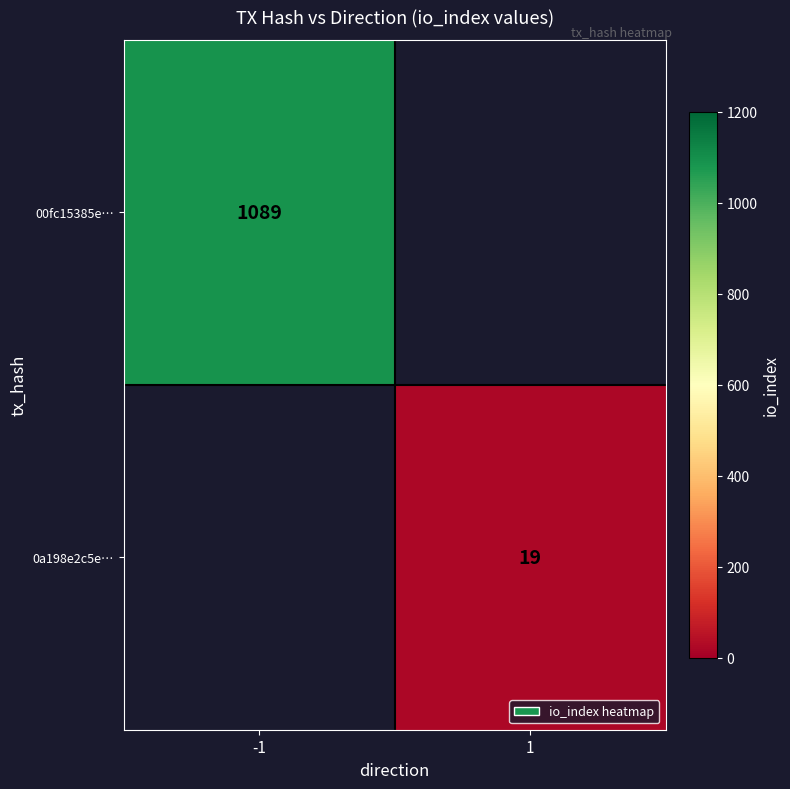

The 00fc15385e… series shows 1089 at -1. True or false?

True